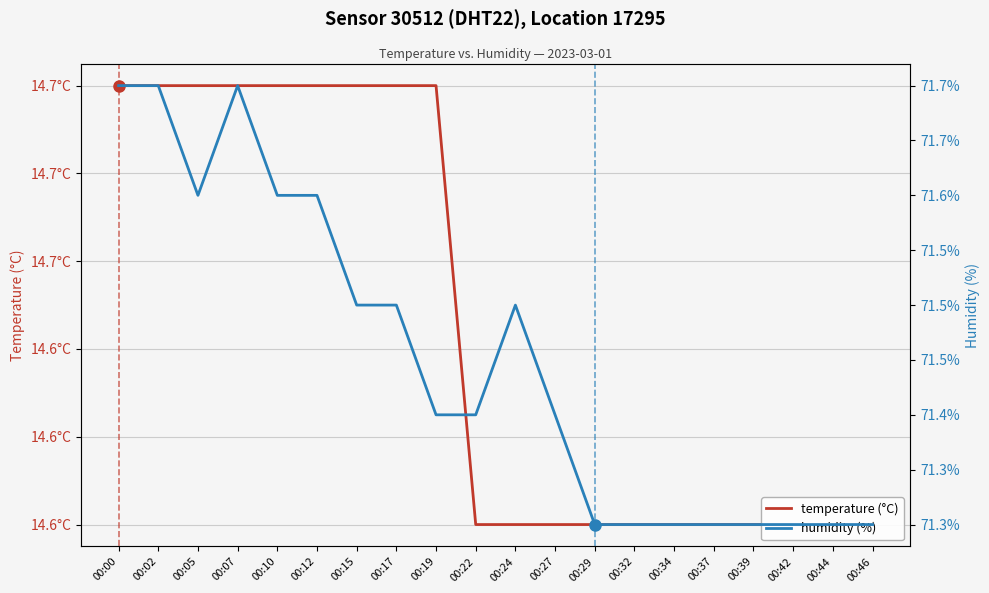

Which label corresponds to the largest value in the chart?

00:00